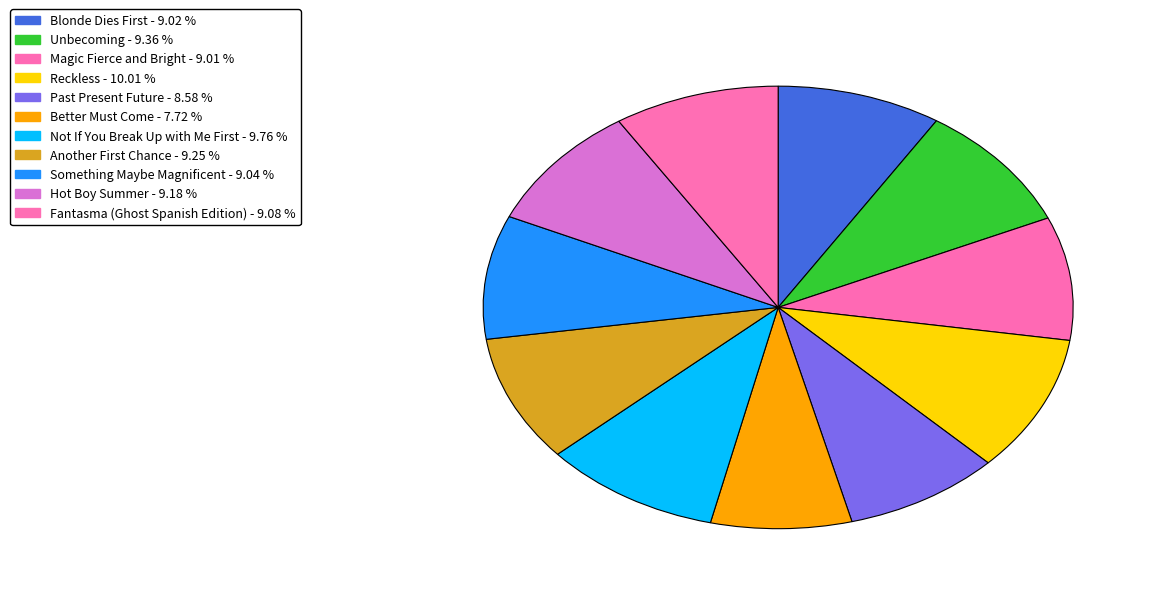

Does Past Present Future represent more than half of the total?

No